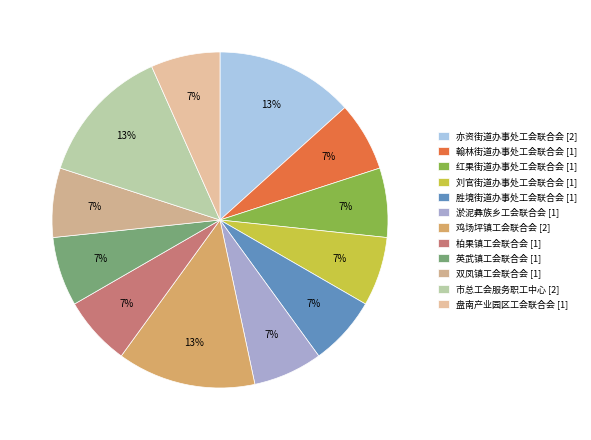

What portion of the pie excludes 红果街道办事处工会联合会?

93.3%